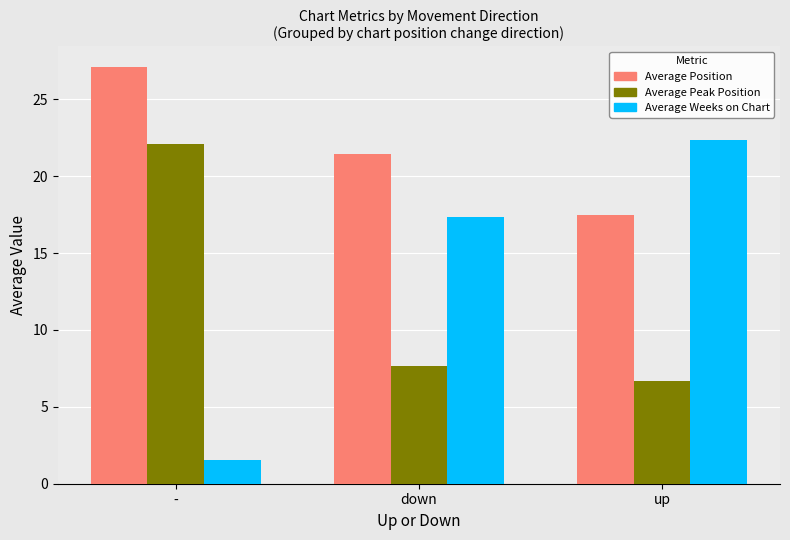

What is the sum of all Average Position values?

66.1